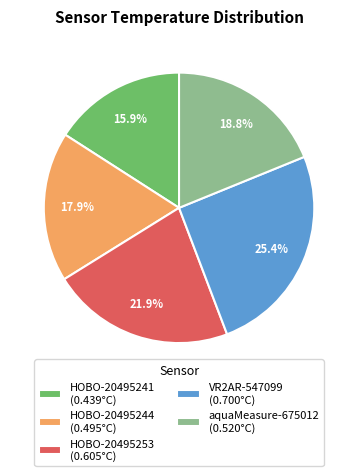

Which has a higher value, HOBO-20495241 (0.439°C) or VR2AR-547099 (0.700°C)?

VR2AR-547099 (0.700°C)